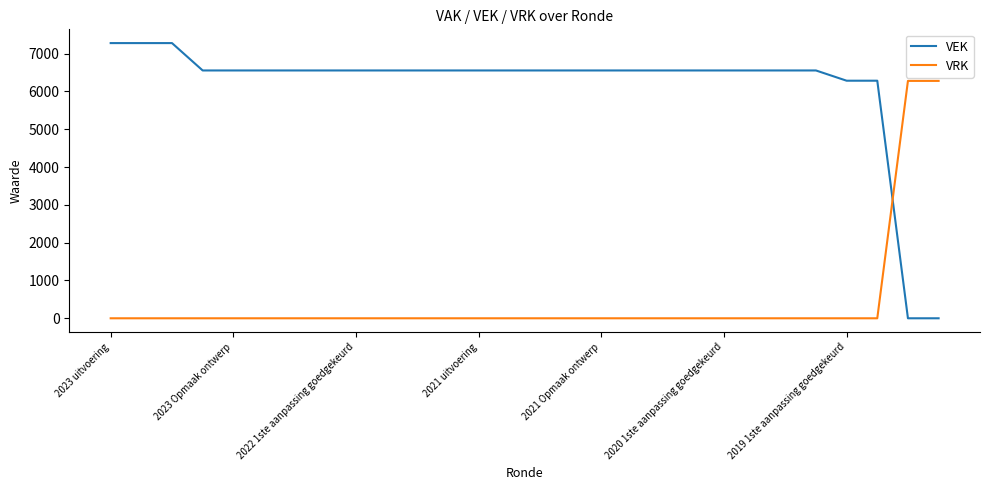

What is the difference between the maximum and minimum values in the VRK series?

6280